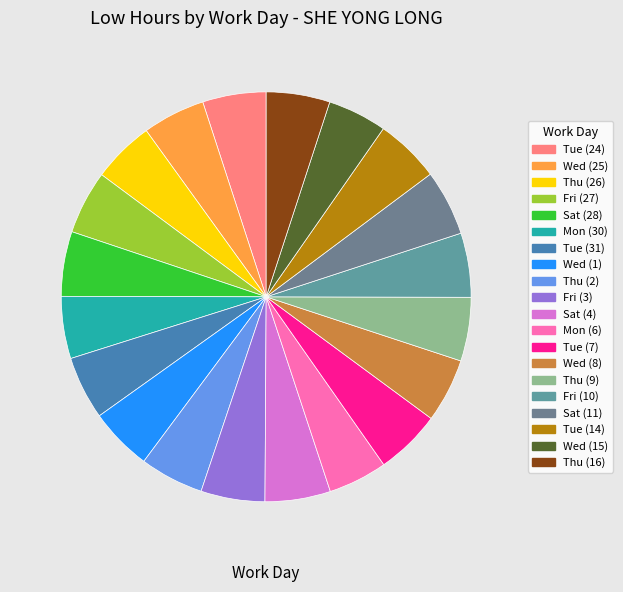

Is it true that Mon (6) is 5% of the pie?

True